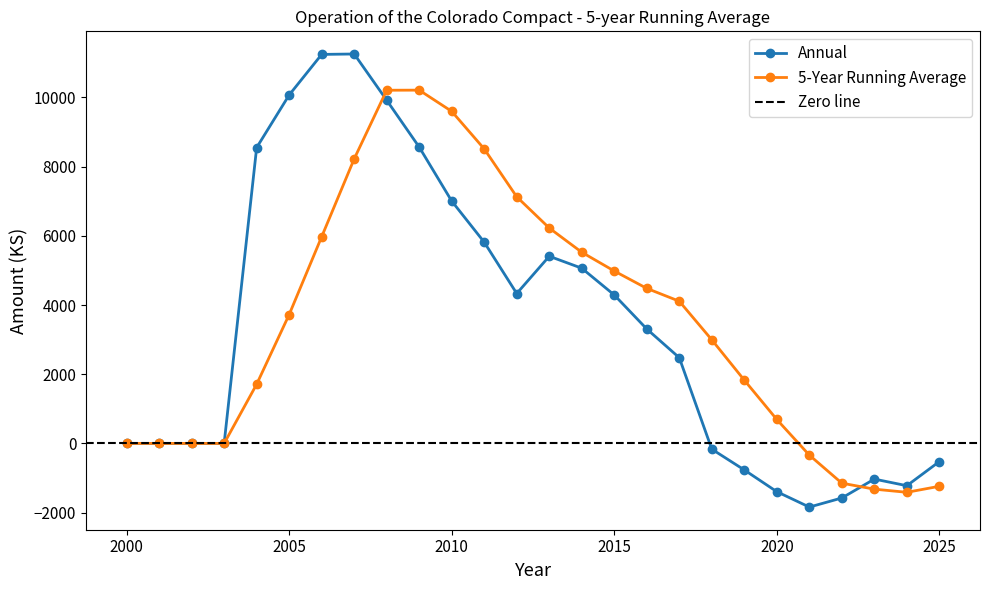

List the series in order of their overall mean, highest first.

5-Year Running Average, Annual